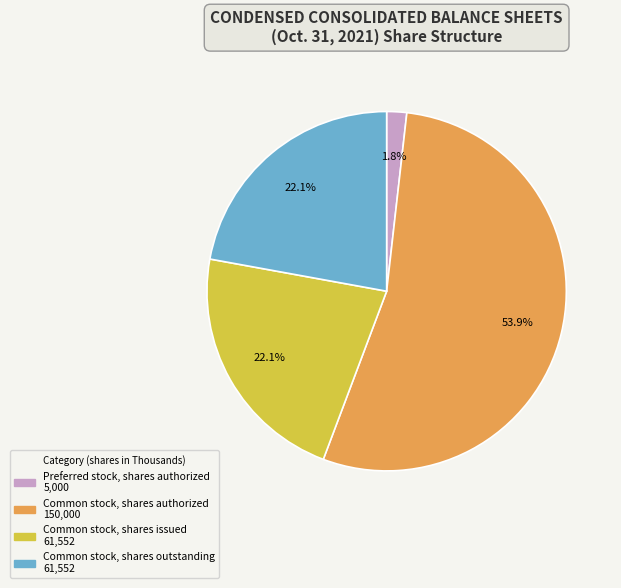

Is there a majority slice in this chart?

Yes